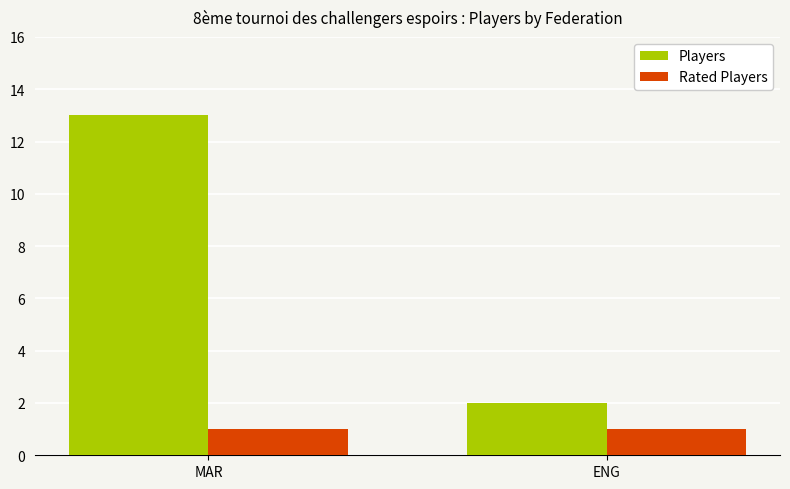

Between MAR and ENG, which series saw the biggest shift?

Players